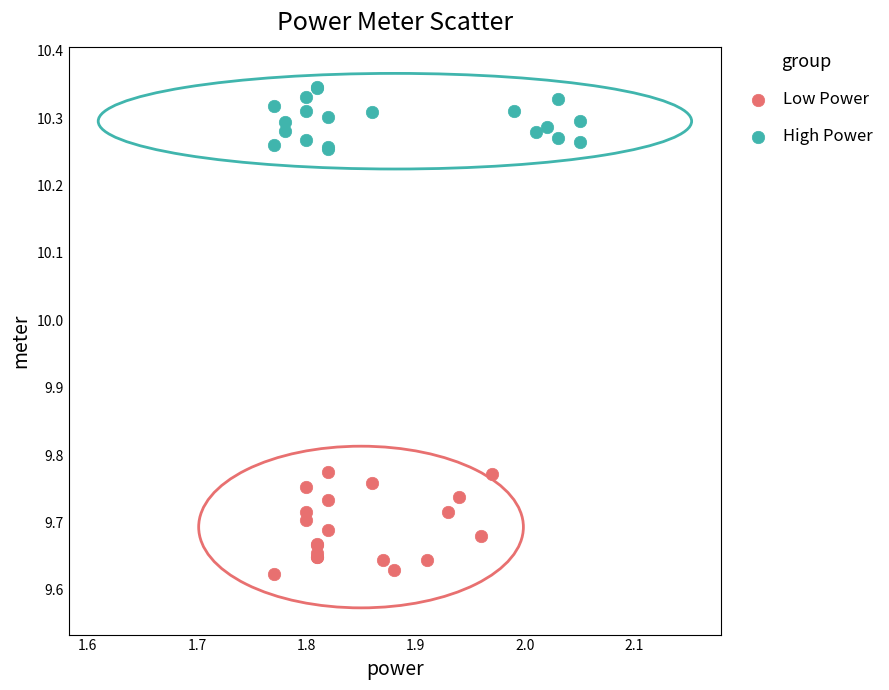

Which series has the widest spread of Y values?

Low Power